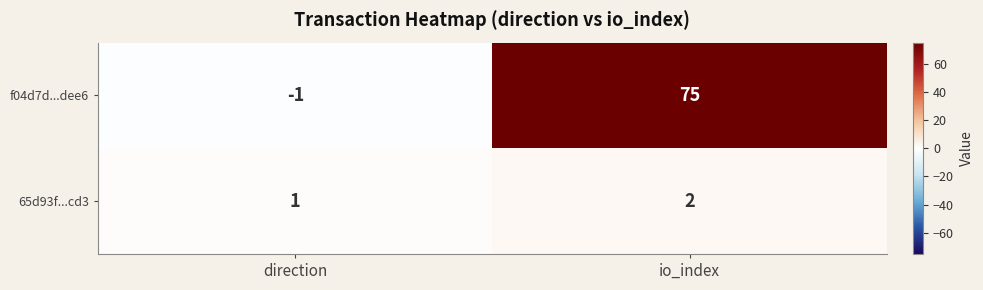

Count the number of data series in this chart.

2